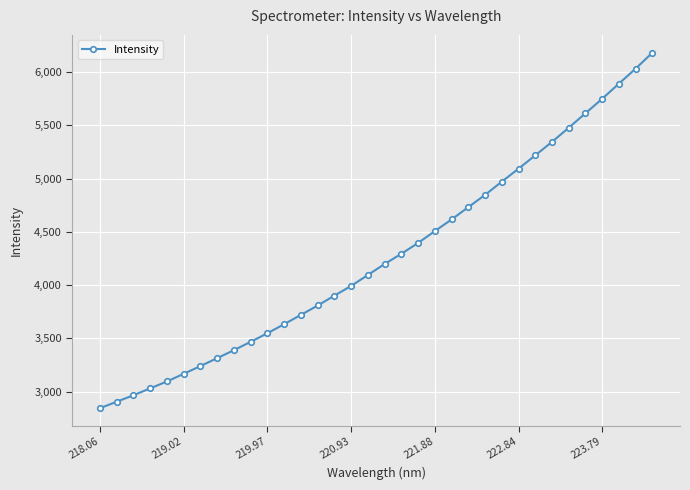

Reading left to right, list all the values displayed in this chart.

2843.3	2904.1	2965.0	3029.5	3094.7	3166.3	3239.2	3313.6	3388.6	3467.3	3547.6	3633.0	3720.3	3808.0	3901.0	3992.4	4095.3	4198.4	4294.2	4396.1	4507.0	4616.9	4732.2	4847.8	4971.6	5093.4	5218.6	5345.3	5477.8	5614.0	5749.8	5892.3	6033.0	6182.9